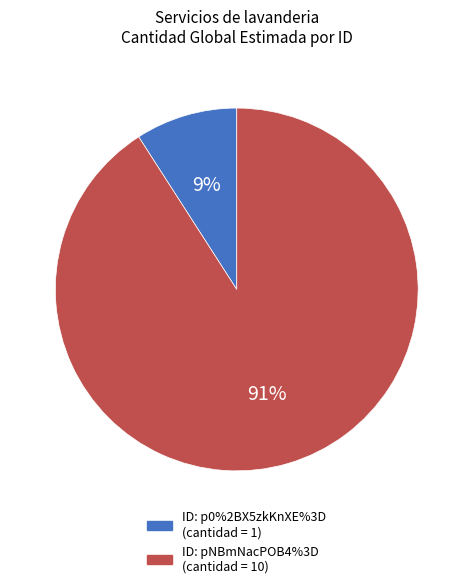

To the nearest percent, what is the average slice percentage?

50%